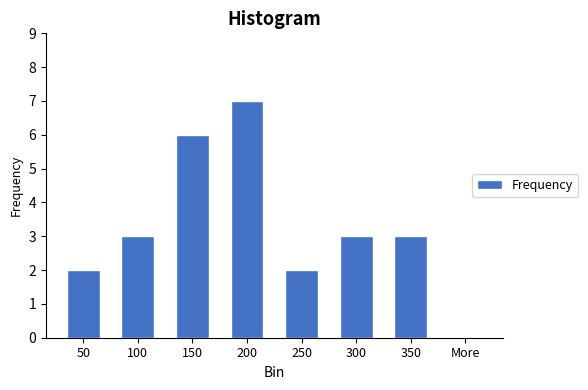

Reading left to right, list all the values displayed in this chart.

50=2	100=3	150=6	200=7	250=2	300=3	350=3	More=0